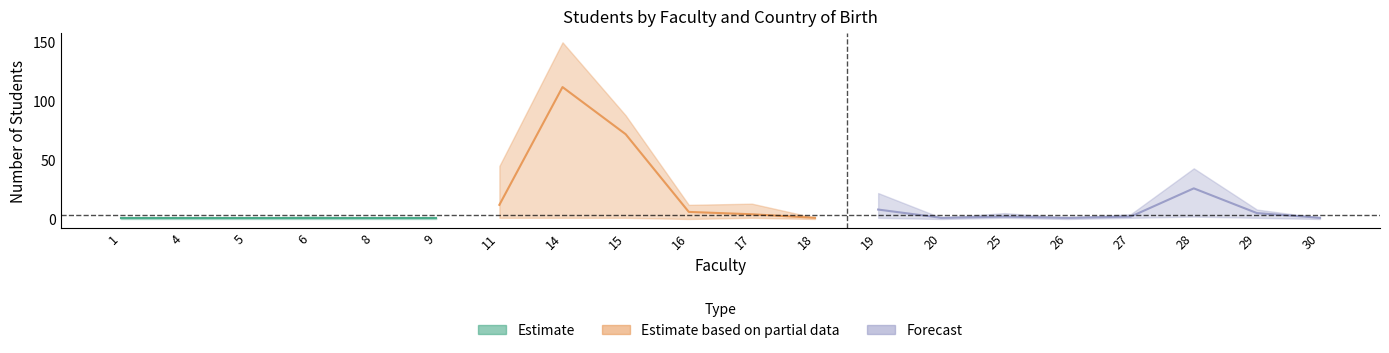

How many lines are shown in the chart?

3